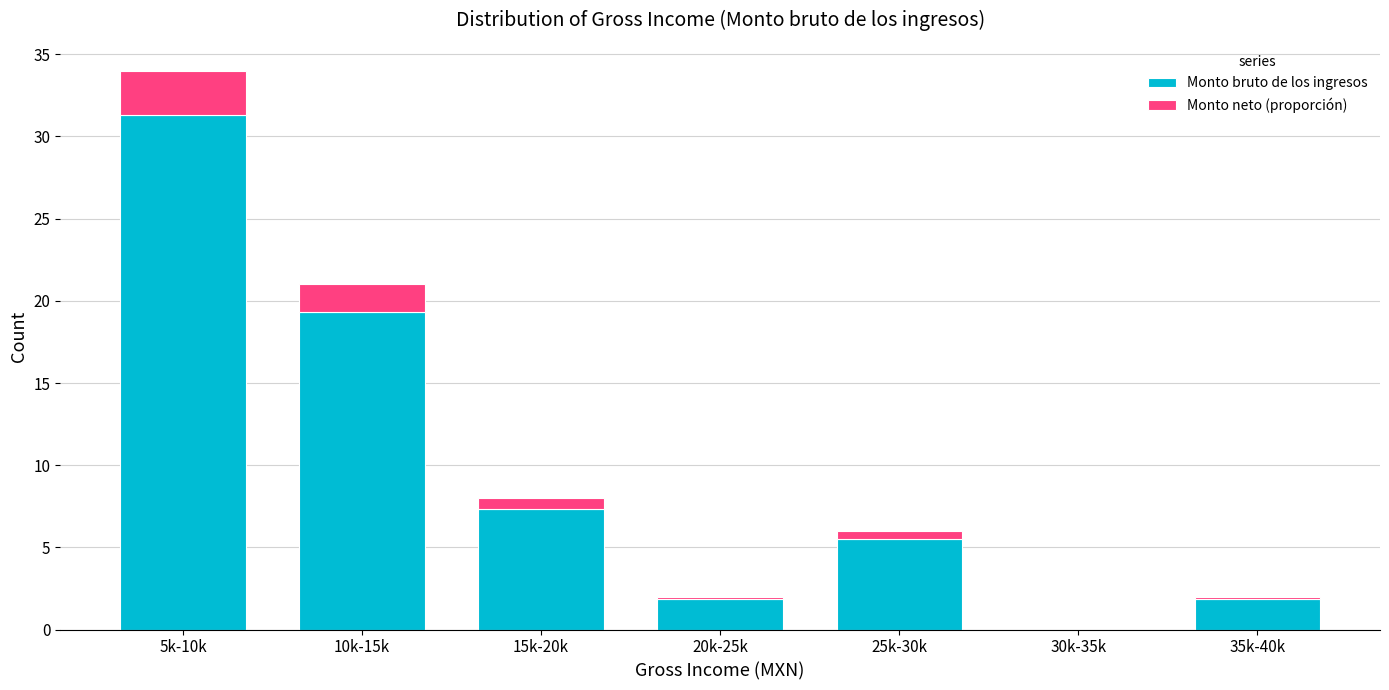

Reading left to right, transcribe the values for Monto bruto de los ingresos.

5k-10k=31.3	10k-15k=19.3	15k-20k=7.4	20k-25k=1.8	25k-30k=5.5	30k-35k=0.0	35k-40k=1.8